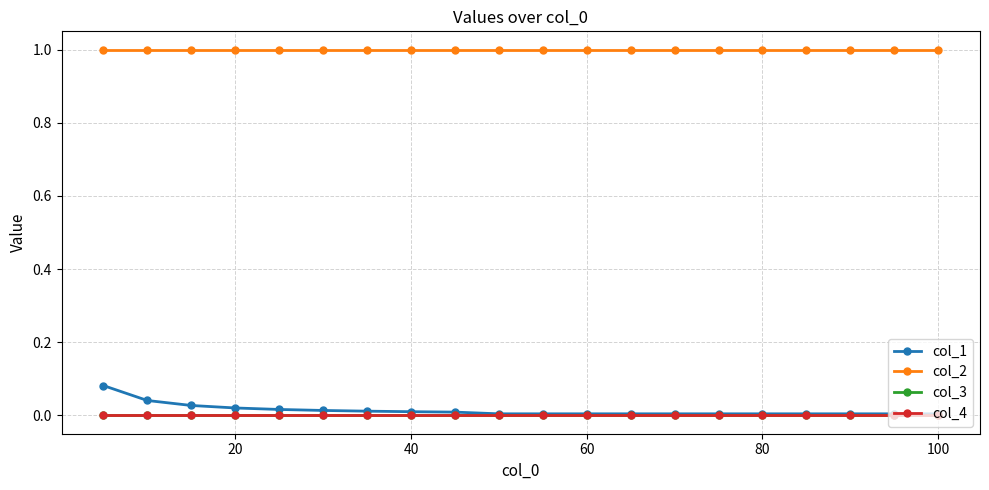

How many lines are shown in the chart?

4